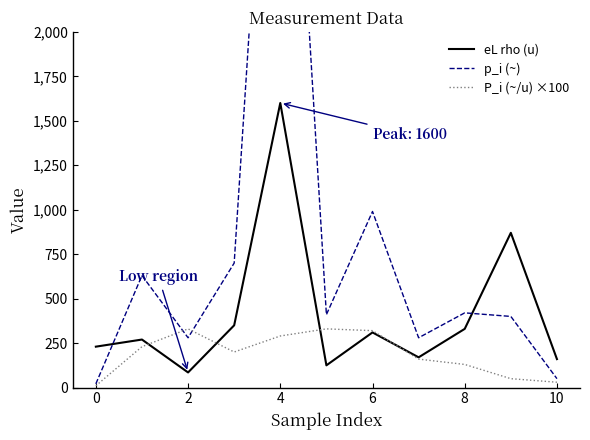

What is the sum of the P_i (~/u) ×100 values at 10 and 2?

360.0